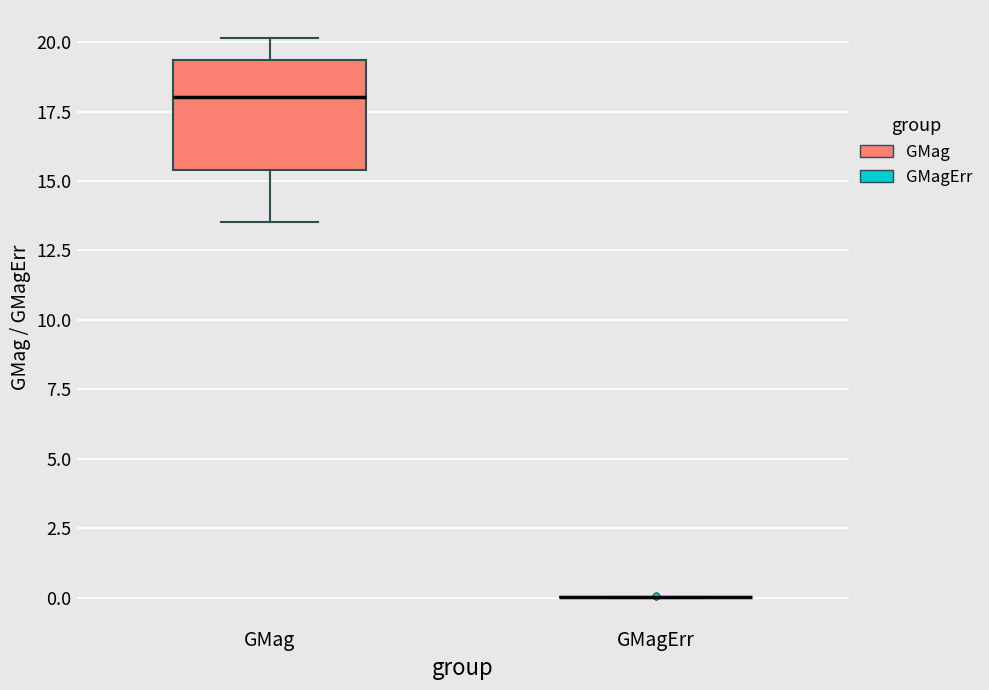

Reading left to right, read every box against the y-axis: the position of its median line, the range the box covers, and the ends of its whiskers. The values are not printed on the chart, so give them approximately, as read against the axis.

GMag: median 18.0, box 15.5 to 19.5, whiskers 13.5 to 20.0
GMagErr: box collapsed to a line at 0.0, whiskers 0.0 to 0.0